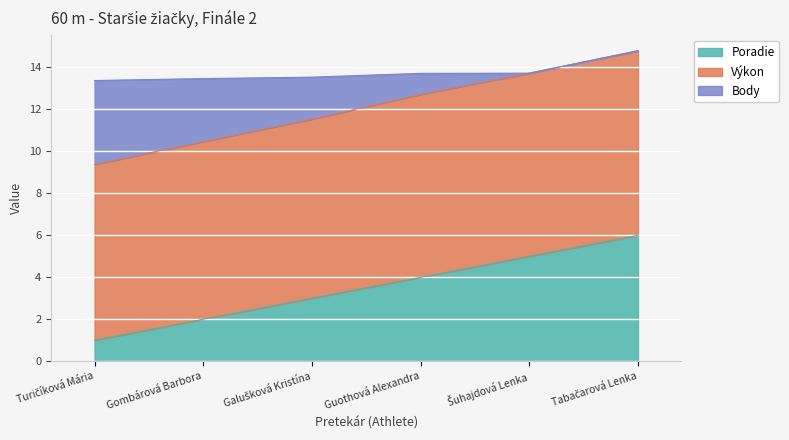

The Poradie series shows 5.0 at Šuhajdová Lenka. True or false?

True